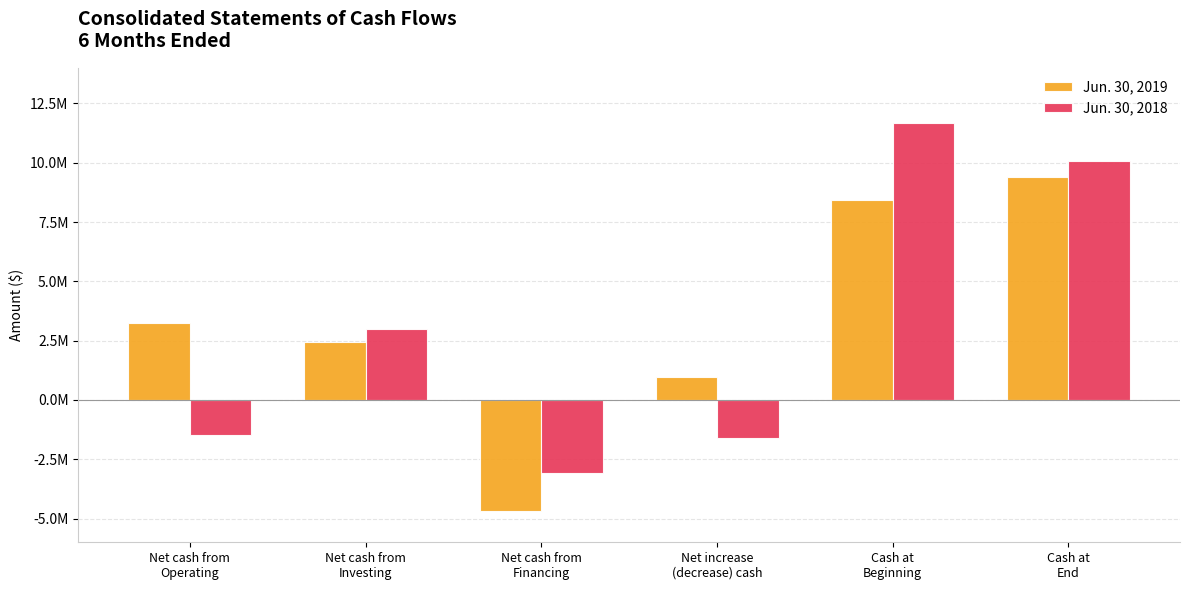

Between Net cash from
Operating and Cash at
End, which series saw the biggest shift?

Jun. 30, 2018